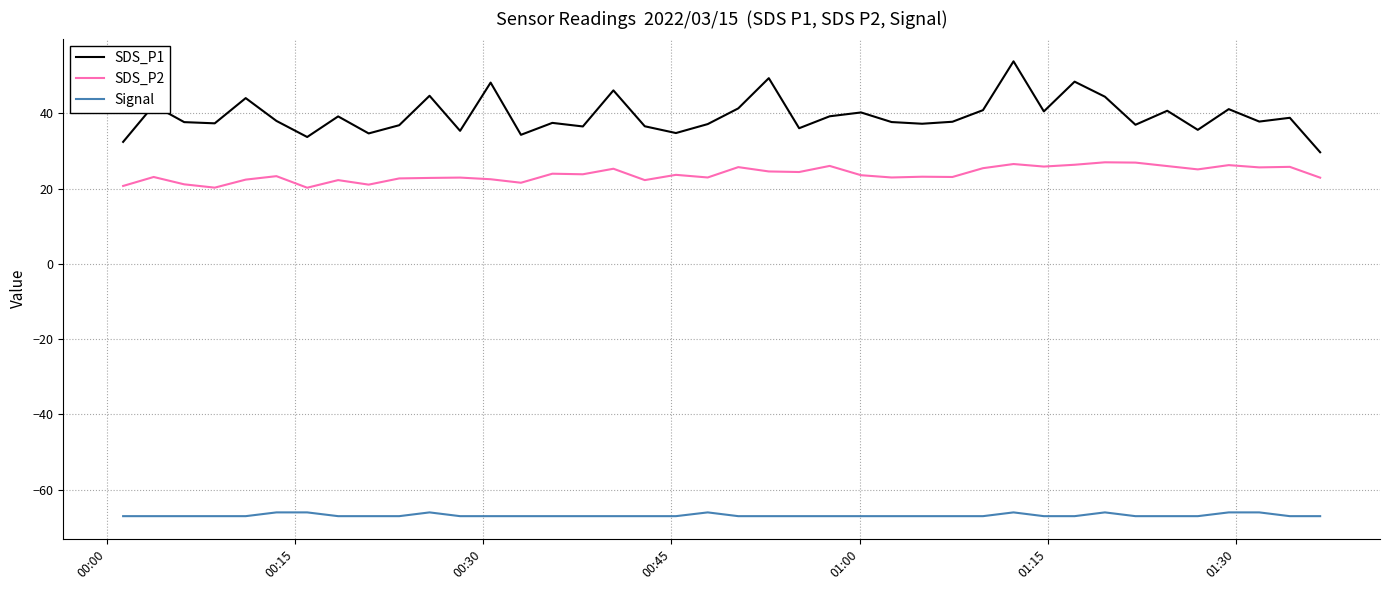

List the series in order of their peak value, lowest first.

Signal, SDS_P2, SDS_P1